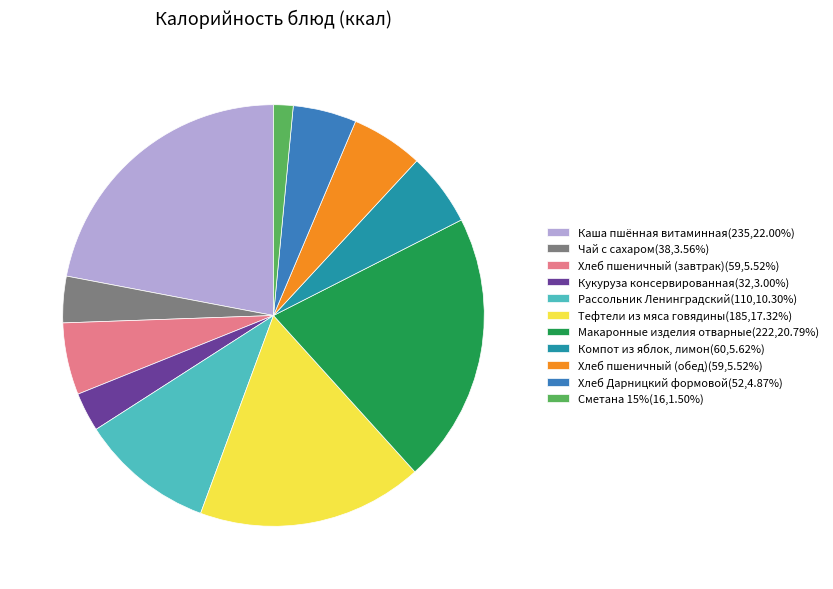

Is there any slice that represents more than half of the pie?

No